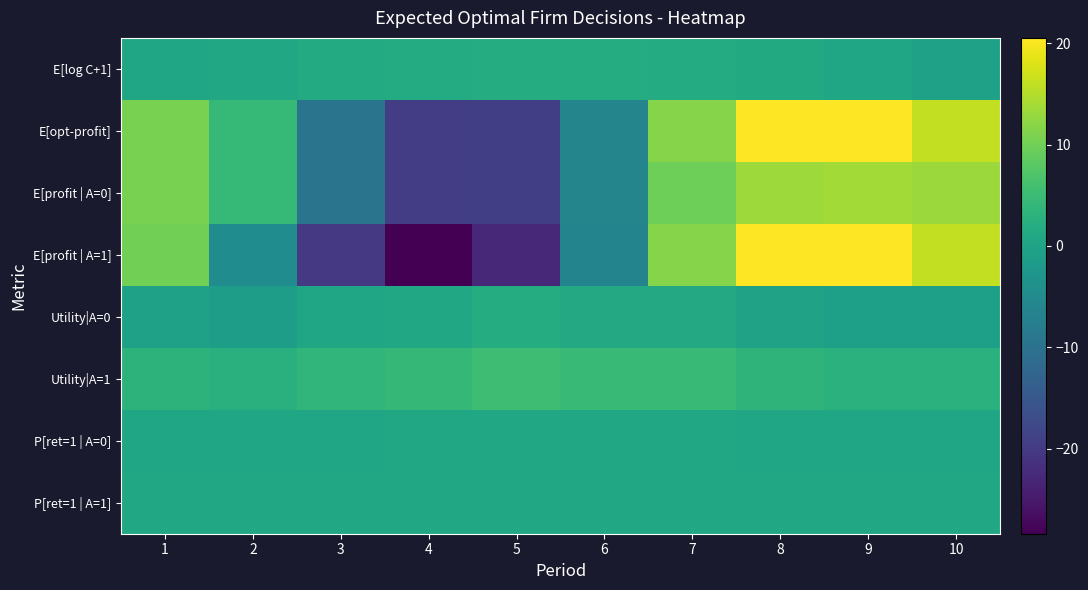

What is the spread (max minus min) of values at 6?

11.0